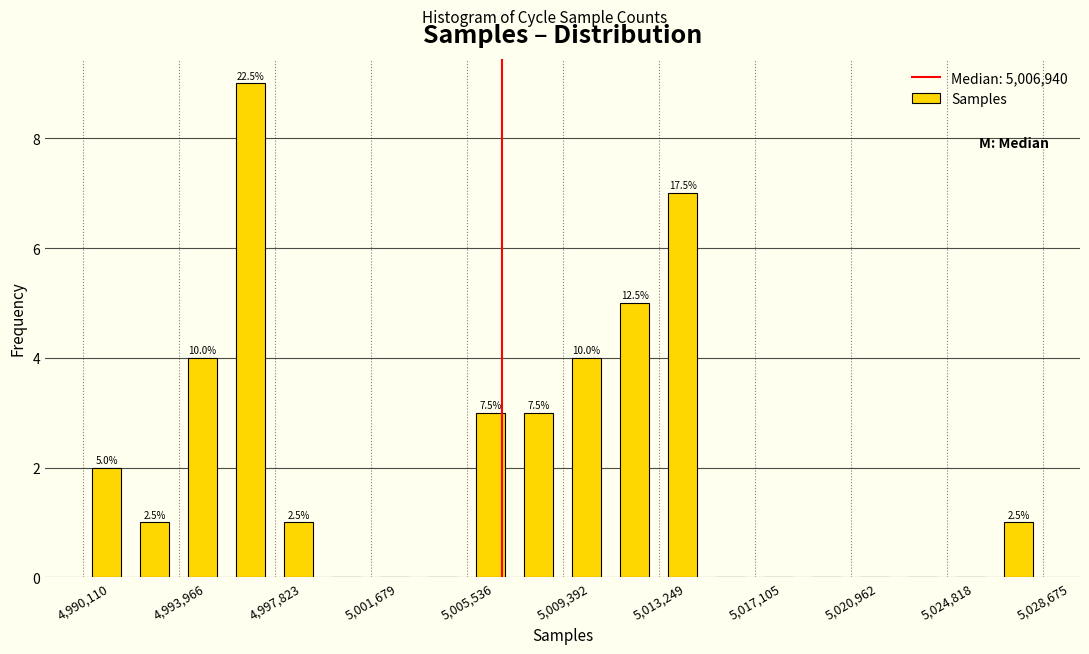

Around what value on the x-axis is the tallest bar? Give the approximate position of its centre, as read against the axis.

4997000